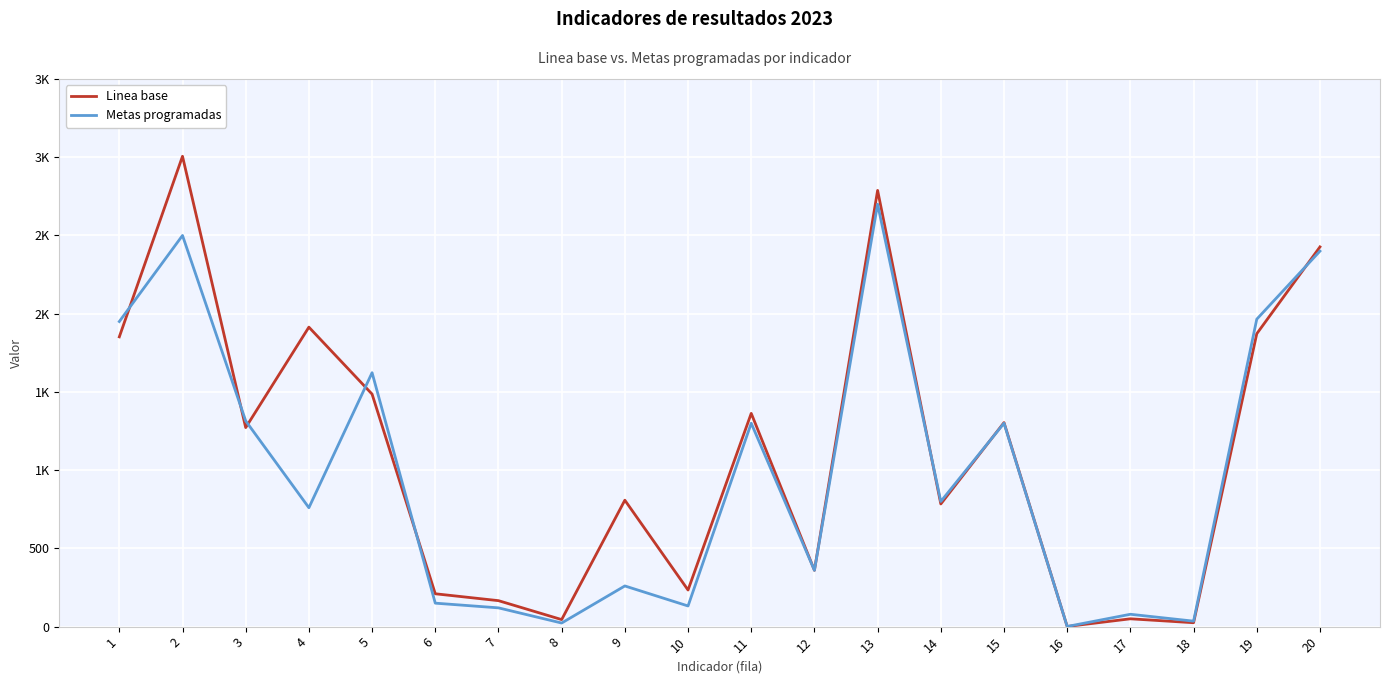

What is the minimum value for Linea base?

1